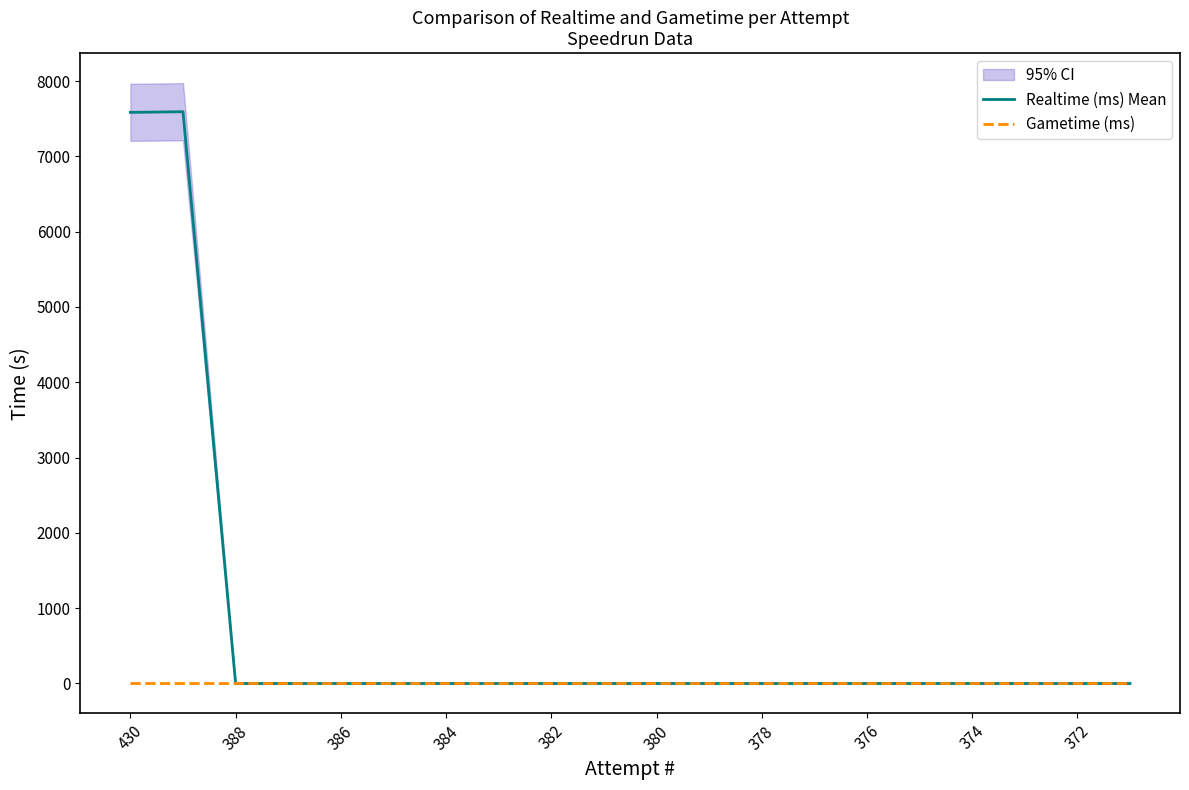

Reading right to left, extract all data points from this chart.

Realtime (ms) Mean: 0.0	0.0	0.0	0.0	0.0	0.0	0.0	0.0	0.0	0.0	0.0	0.0	0.0	0.0	0.0	0.0	0.0	0.0	7591.9	7583.6
Gametime (ms): 0.0	0.0	0.0	0.0	0.0	0.0	0.0	0.0	0.0	0.0	0.0	0.0	0.0	0.0	0.0	0.0	0.0	0.0	0.0	0.0